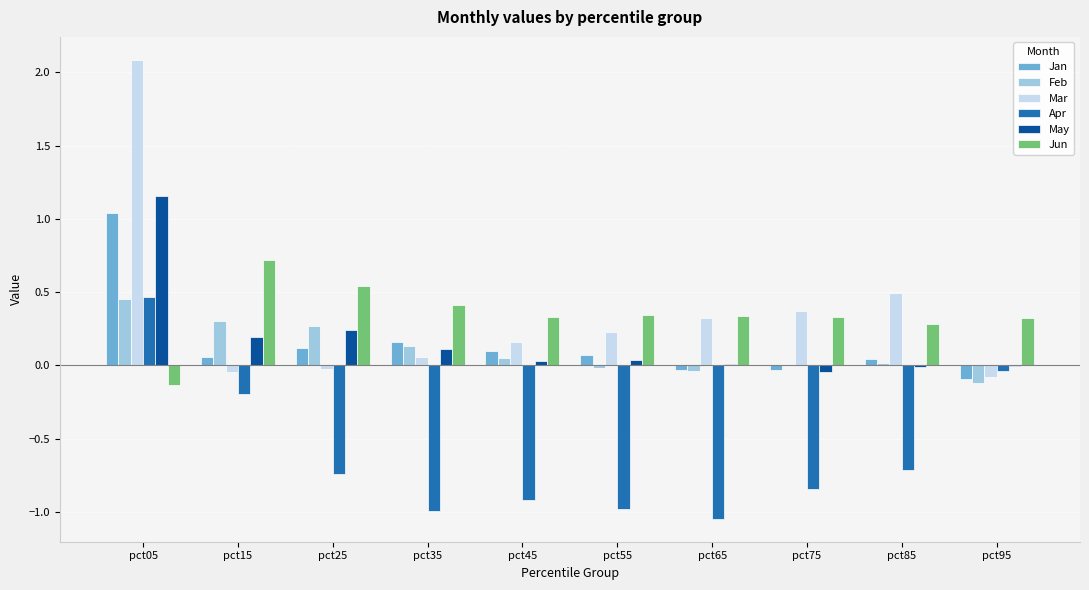

What are all the series names shown in the legend?

Jan, Feb, Mar, Apr, May, Jun